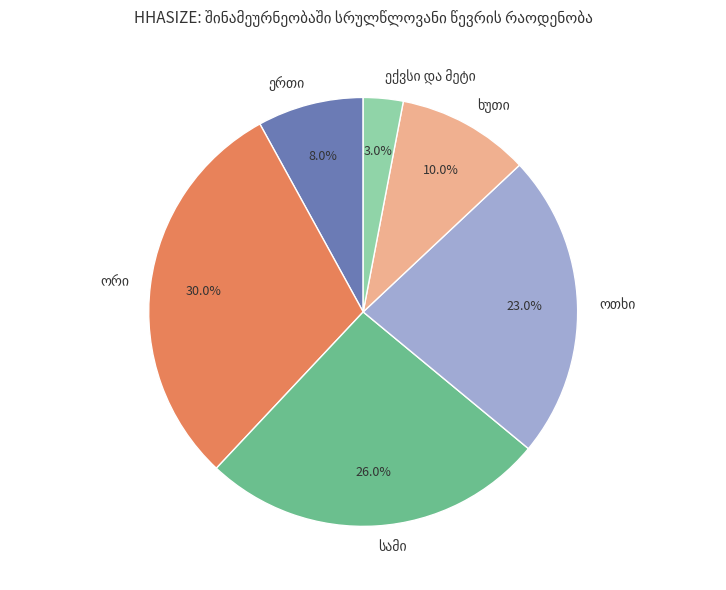

Does any single category account for the majority?

No